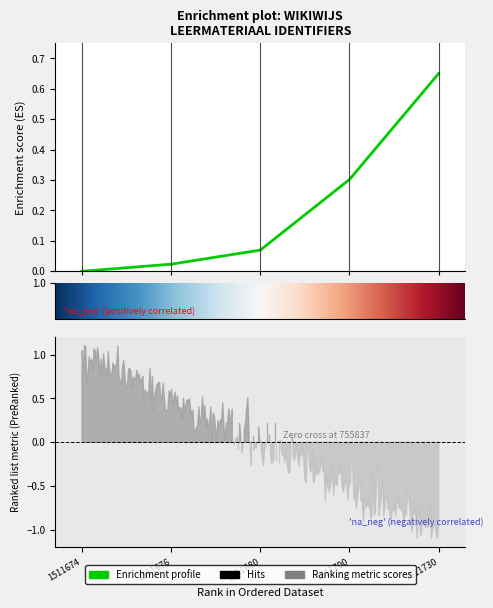

How many series are shown in this chart?

1